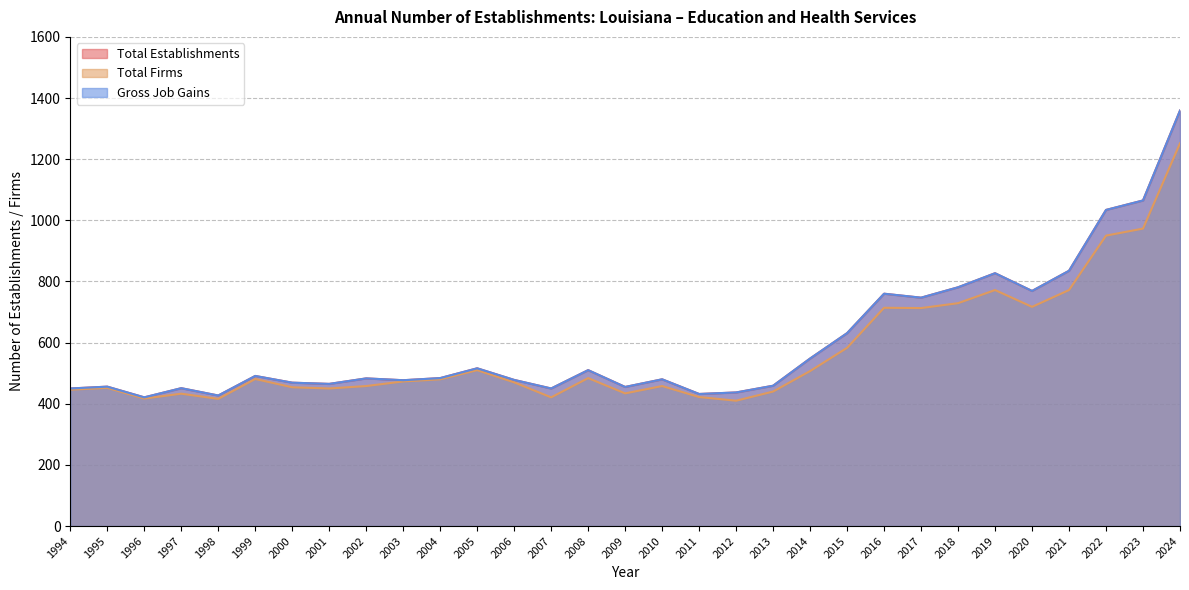

List the labels in order of Gross Job Gains value, smallest first.

1996, 1998, 2011, 2012, 1994, 2007, 1997, 2009, 1995, 2013, 2001, 2000, 2003, 2006, 2010, 2002, 2004, 1999, 2008, 2005, 2014, 2015, 2017, 2016, 2020, 2018, 2019, 2021, 2022, 2023, 2024